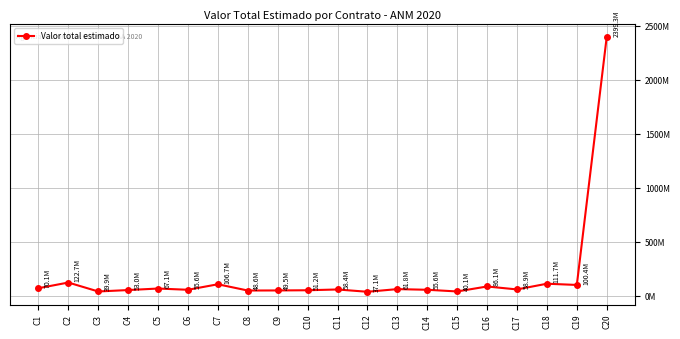

The chart shows a value of 37091070 at C12. True or false?

True